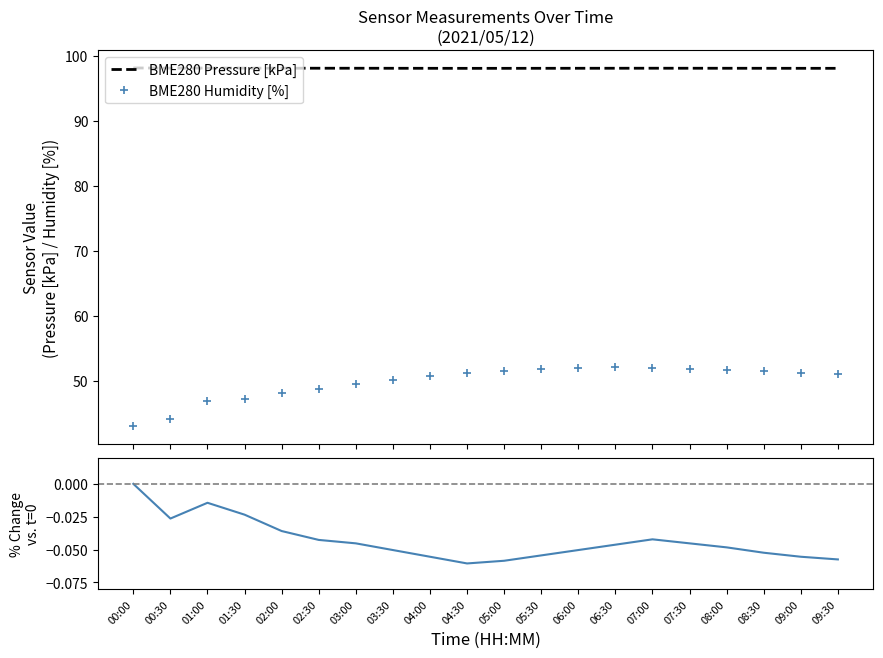

In BME280 Pressure [kPa], how many points are higher than both neighbors (excluding endpoints)?

2